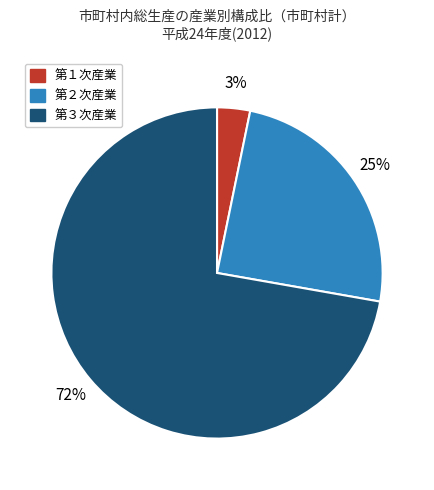

Which slice is the smallest?

第１次産業